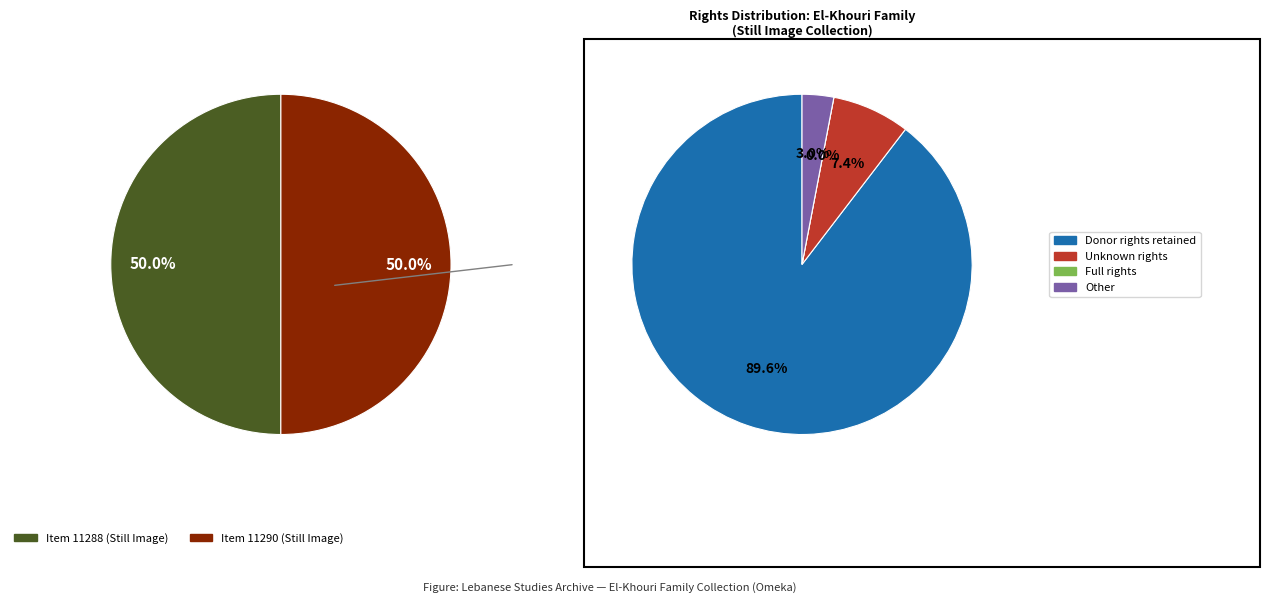

Is Item 11288: Portrait of Moura and Thanios Isaac the majority of the pie?

No